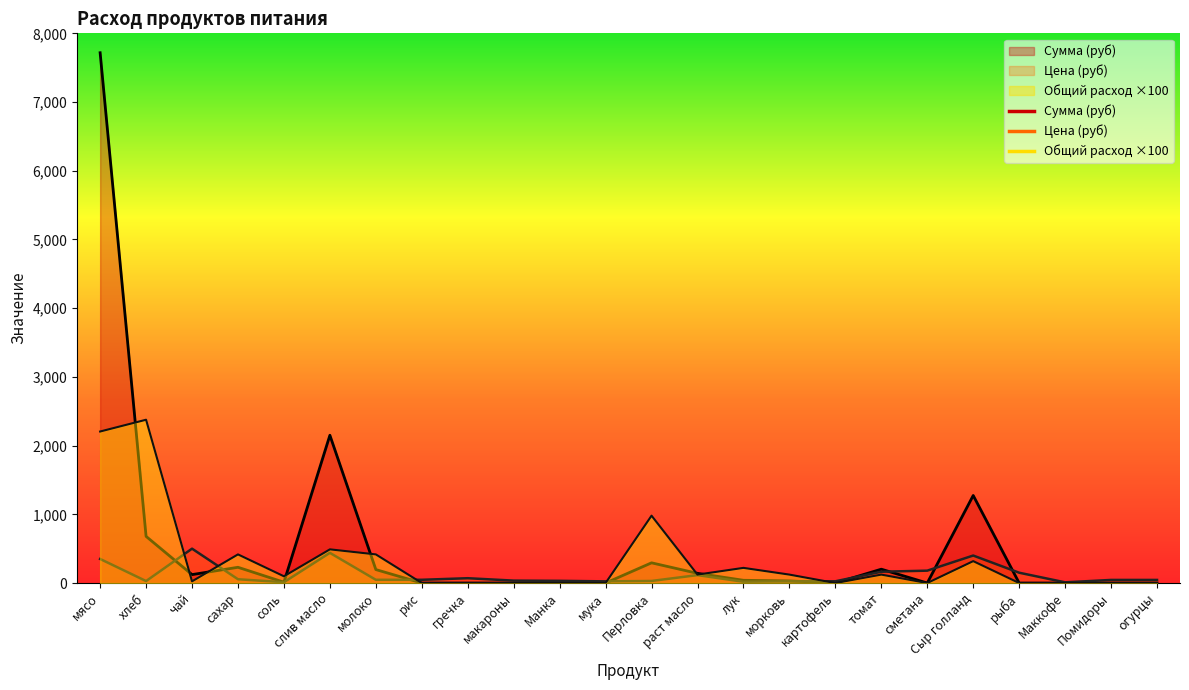

What is the maximum value for Сумма?

7717.5